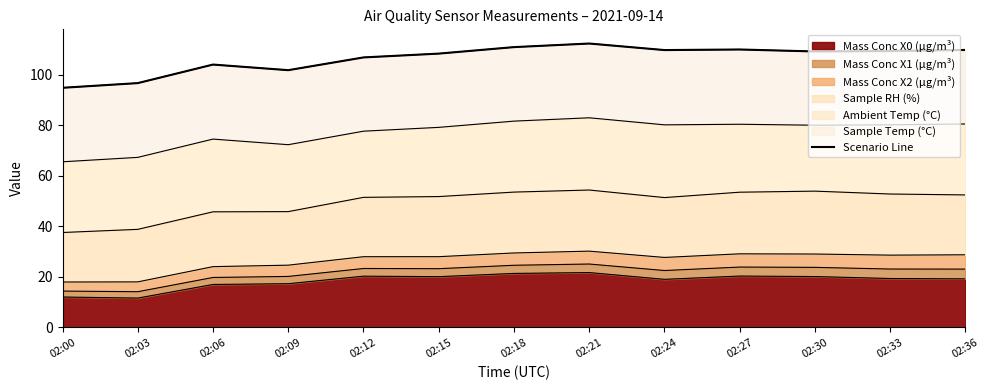

How many points are higher than both their immediate neighbors (excluding endpoints)?

3